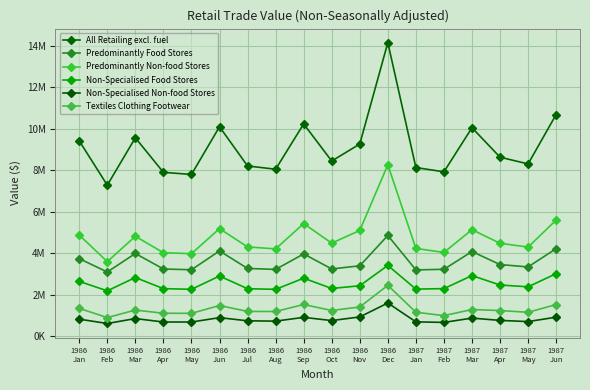

The value of Textiles Clothing Footwear at 1986
Jan is 1338872. True or false?

True